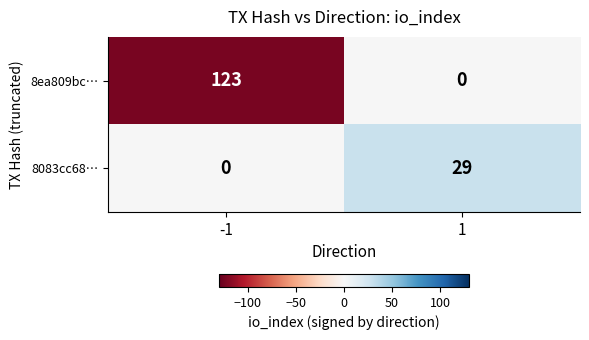

Rank the series by their average value, from highest to lowest.

8ea809bc…, 8083cc68…